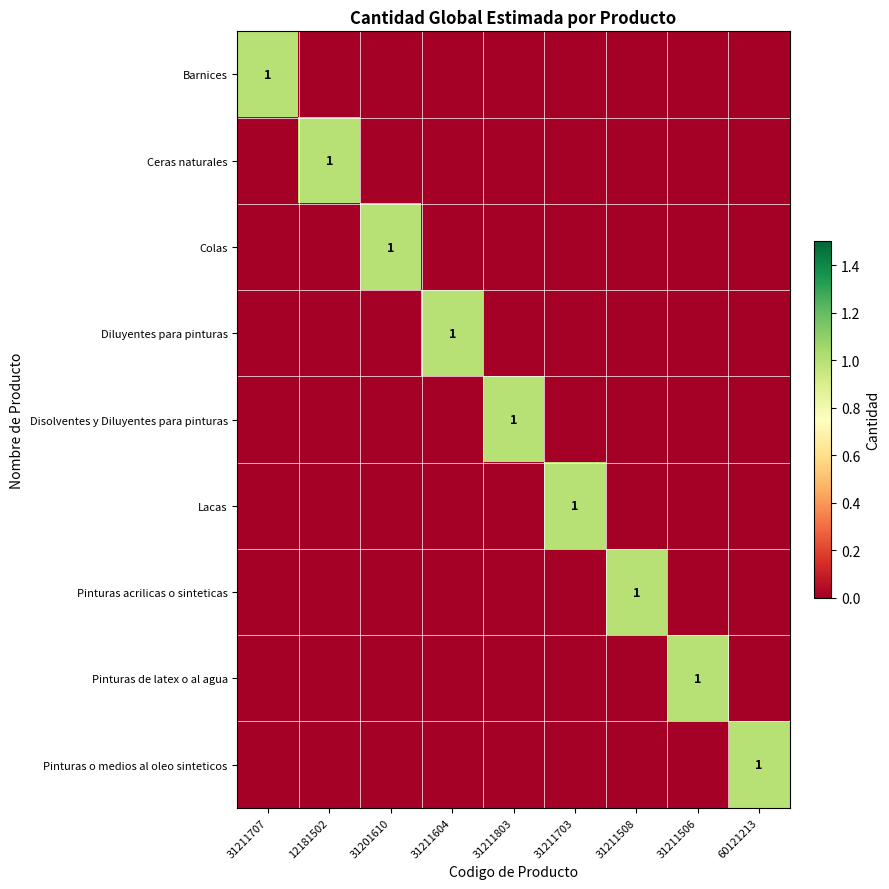

Is it true that Pinturas o medios al oleo sinteticos equals 1 at 60121213?

True